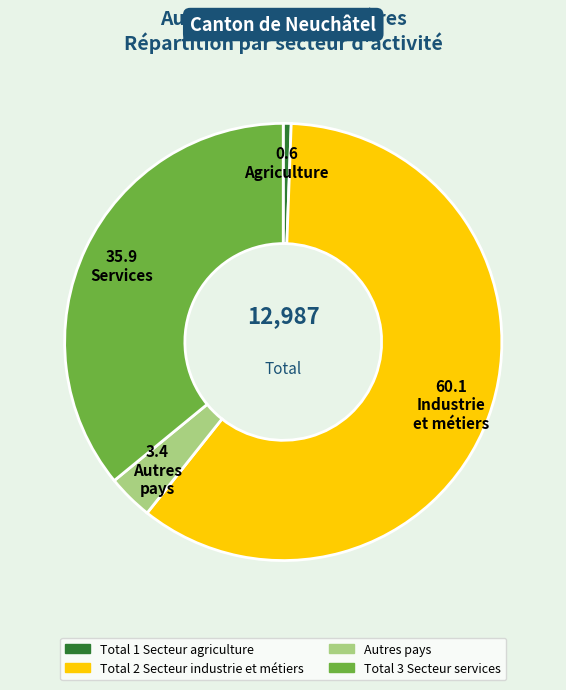

Is it true that Total 3 Secteur services is 47% of the pie?

False